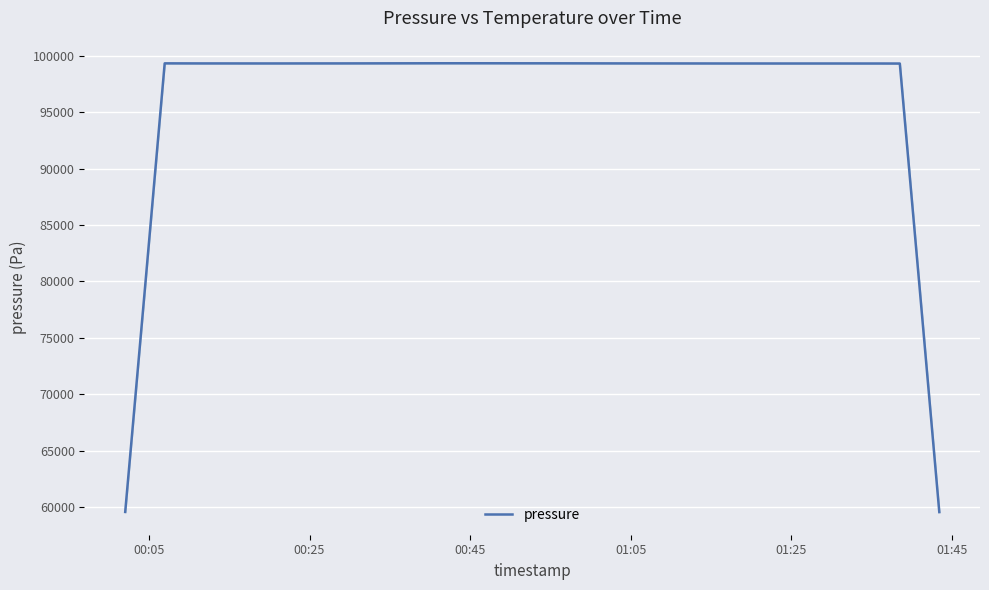

What is the minimum value for pressure?

59577.9